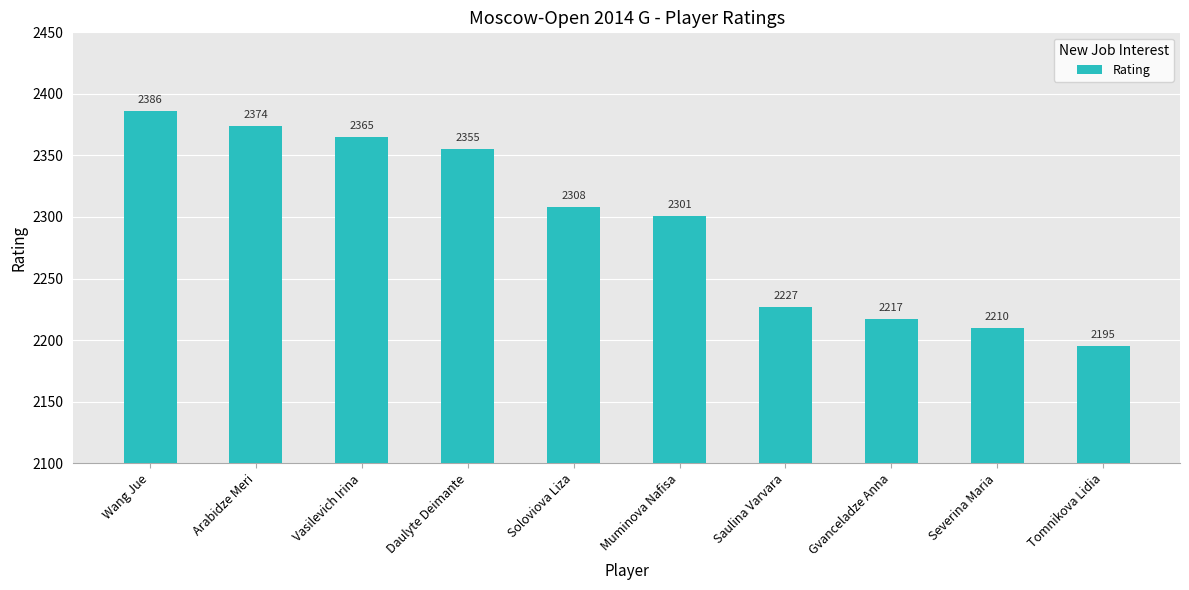

The chart shows a value of 2386 at Wang Jue. True or false?

True